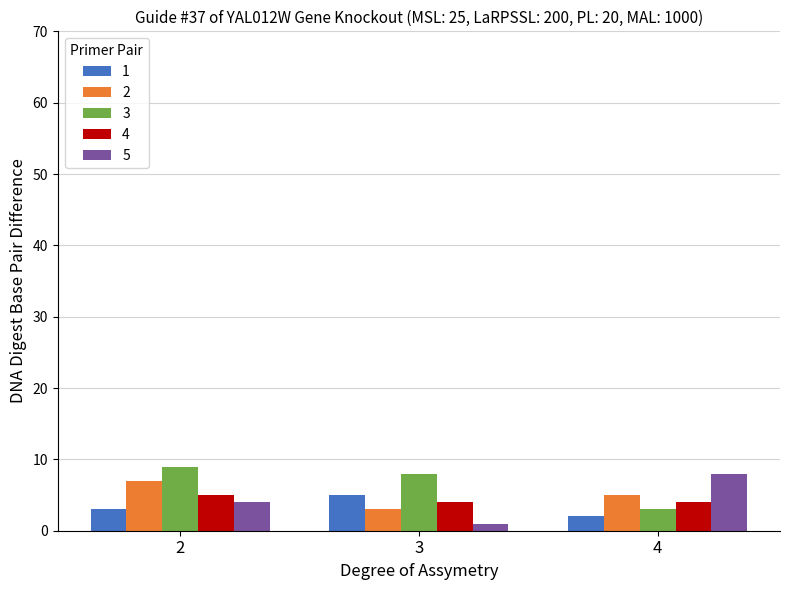

True or false: 3 has a value of 5 at 3.

False